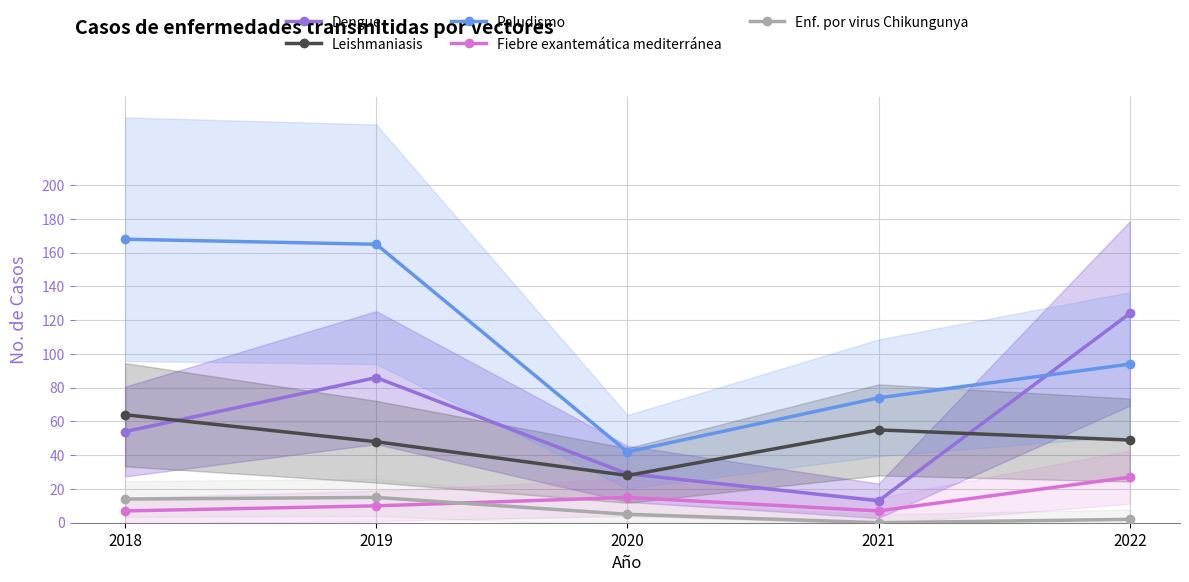

List the labels in order of Dengue value, largest first.

2022, 2019, 2018, 2020, 2021